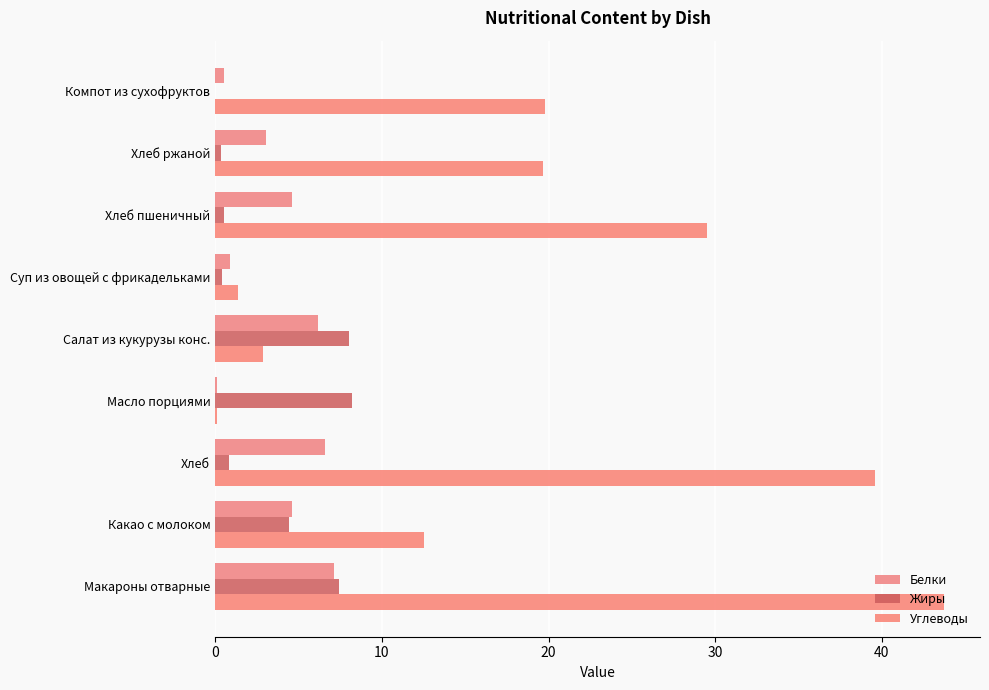

Which series has the widest spread of values?

Углеводы